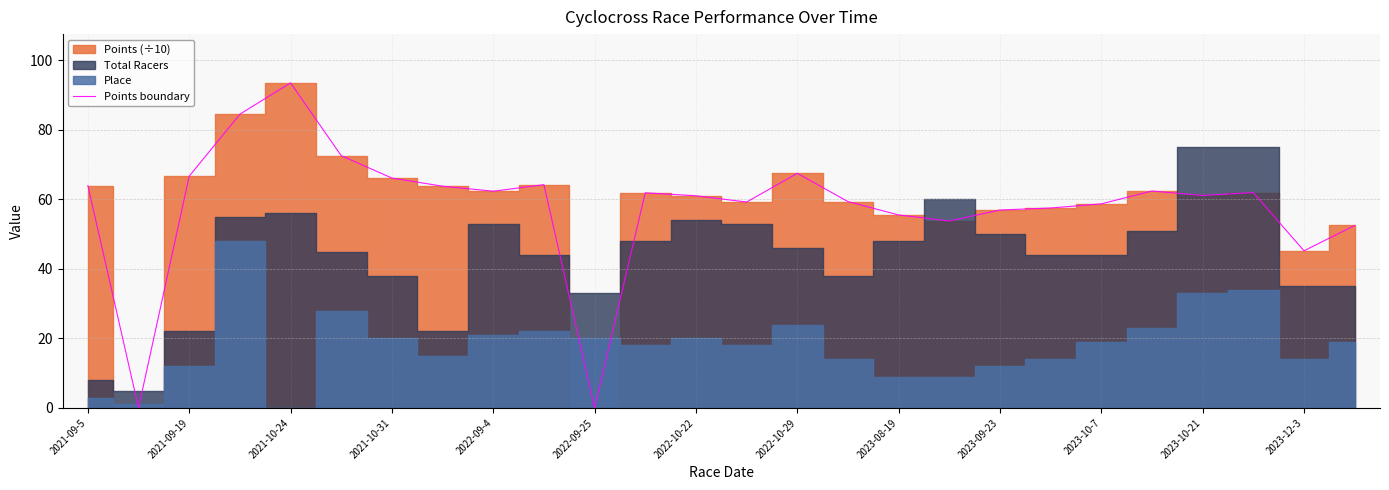

Is it true that Points boundary equals 108.4 at 2022-09-4?

False